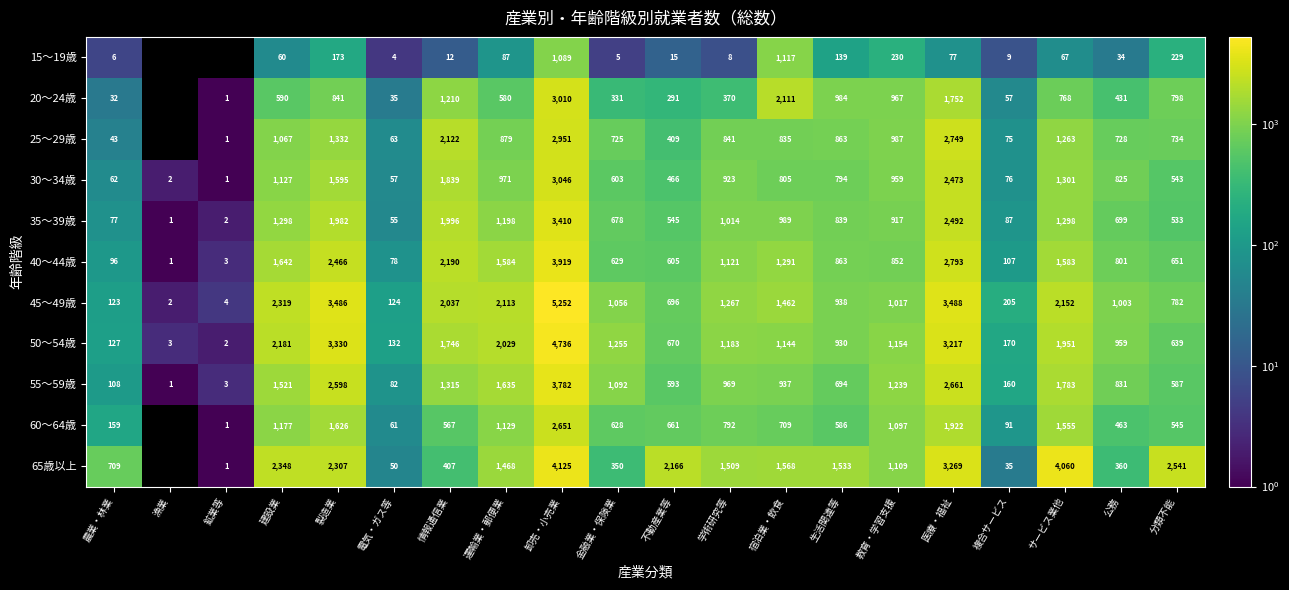

What is the total value across all series at 農業・林業?

1542